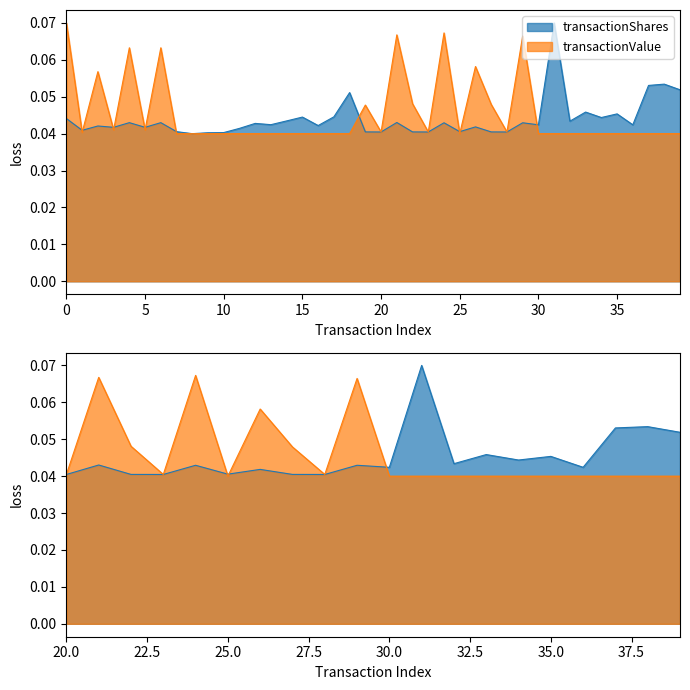

Reading left to right, extract all data points from this chart.

transactionShares: 0=0.0	1=0.0	2=0.0	3=0.0	4=0.0	5=0.0	6=0.0	7=0.0	8=0.0	9=0.0	10=0.0	11=0.0	12=0.0	13=0.0	14=0.0	15=0.0	16=0.0	17=0.0	18=0.1	19=0.0	20=0.0	21=0.0	22=0.0	23=0.0	24=0.0	25=0.0	26=0.0	27=0.0	28=0.0	29=0.0	30=0.0	31=0.1	32=0.0	33=0.0	34=0.0	35=0.0	36=0.0	37=0.1	38=0.1	39=0.1
transactionValue: 0=0.1	1=0.0	2=0.1	3=0.0	4=0.1	5=0.0	6=0.1	7=0.0	8=0.0	9=0.0	10=0.0	11=0.0	12=0.0	13=0.0	14=0.0	15=0.0	16=0.0	17=0.0	18=0.0	19=0.0	20=0.0	21=0.1	22=0.0	23=0.0	24=0.1	25=0.0	26=0.1	27=0.0	28=0.0	29=0.1	30=0.0	31=0.0	32=0.0	33=0.0	34=0.0	35=0.0	36=0.0	37=0.0	38=0.0	39=0.0